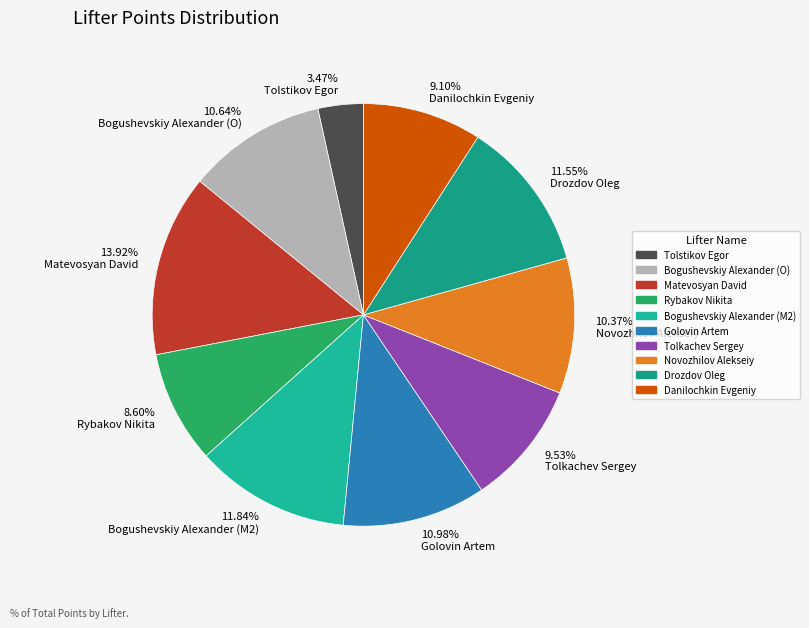

The Novozhilov Alekseiy slice represents 10% of the pie. True or false?

True